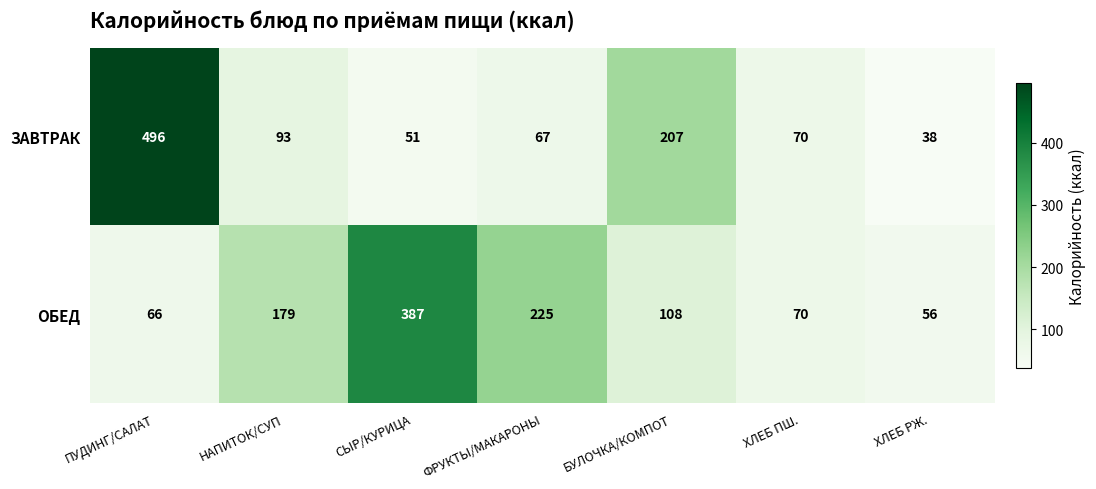

Which series changed the most between ФРУКТЫ/МАКАРОНЫ and БУЛОЧКА/КОМПОТ?

ЗАВТРАК